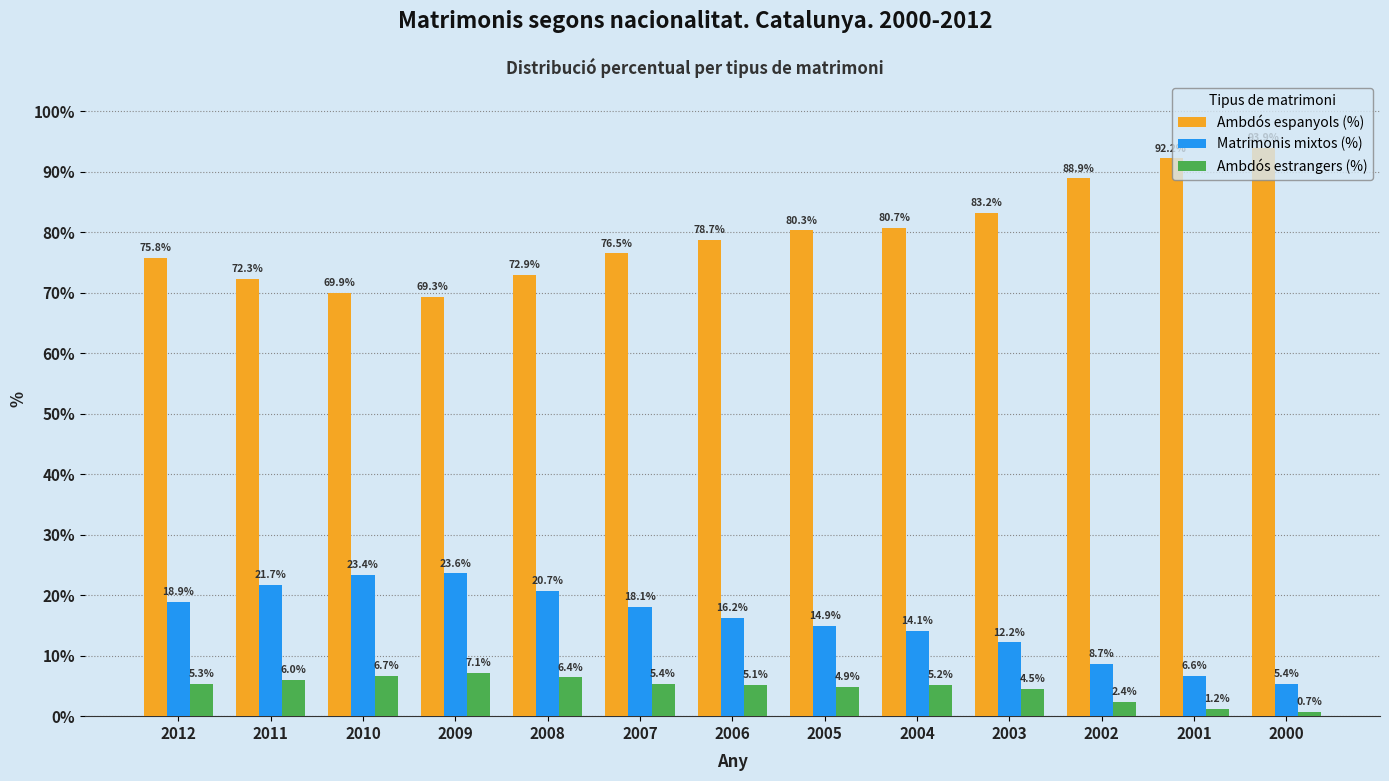

What are all the series names shown in the legend?

Ambdós espanyols (%), Matrimonis mixtos (%), Ambdós estrangers (%)